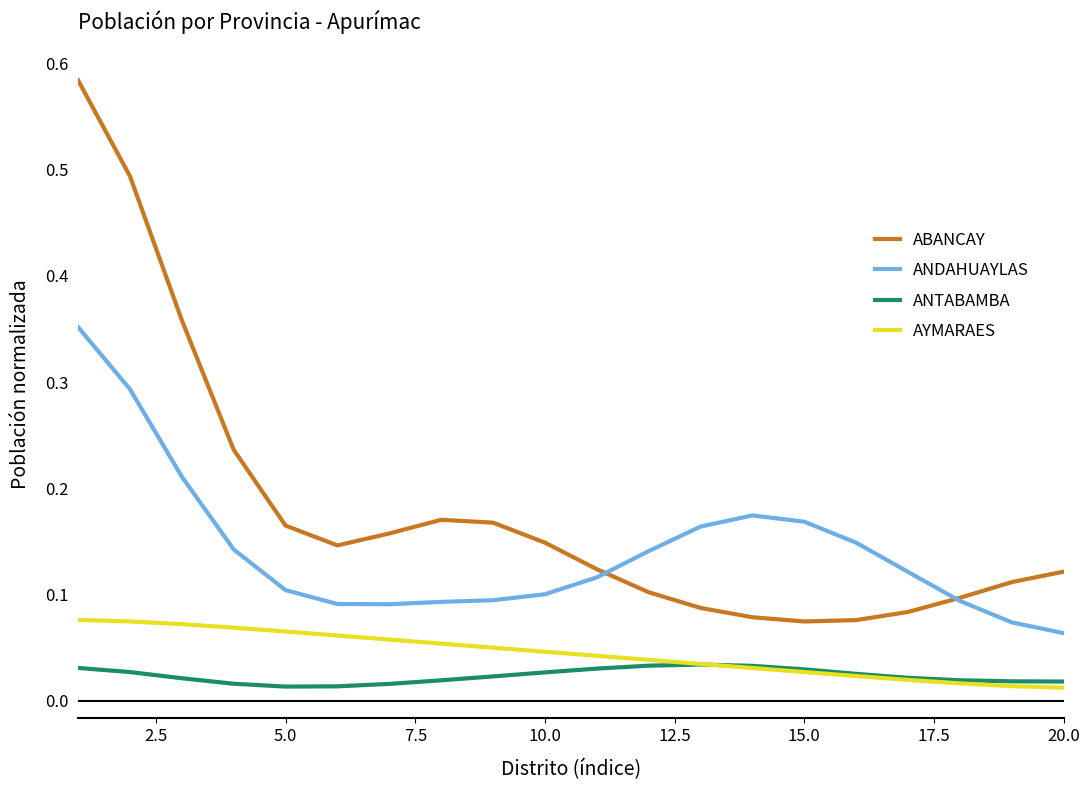

Count the ABANCAY values in the range 0 to 1.

20